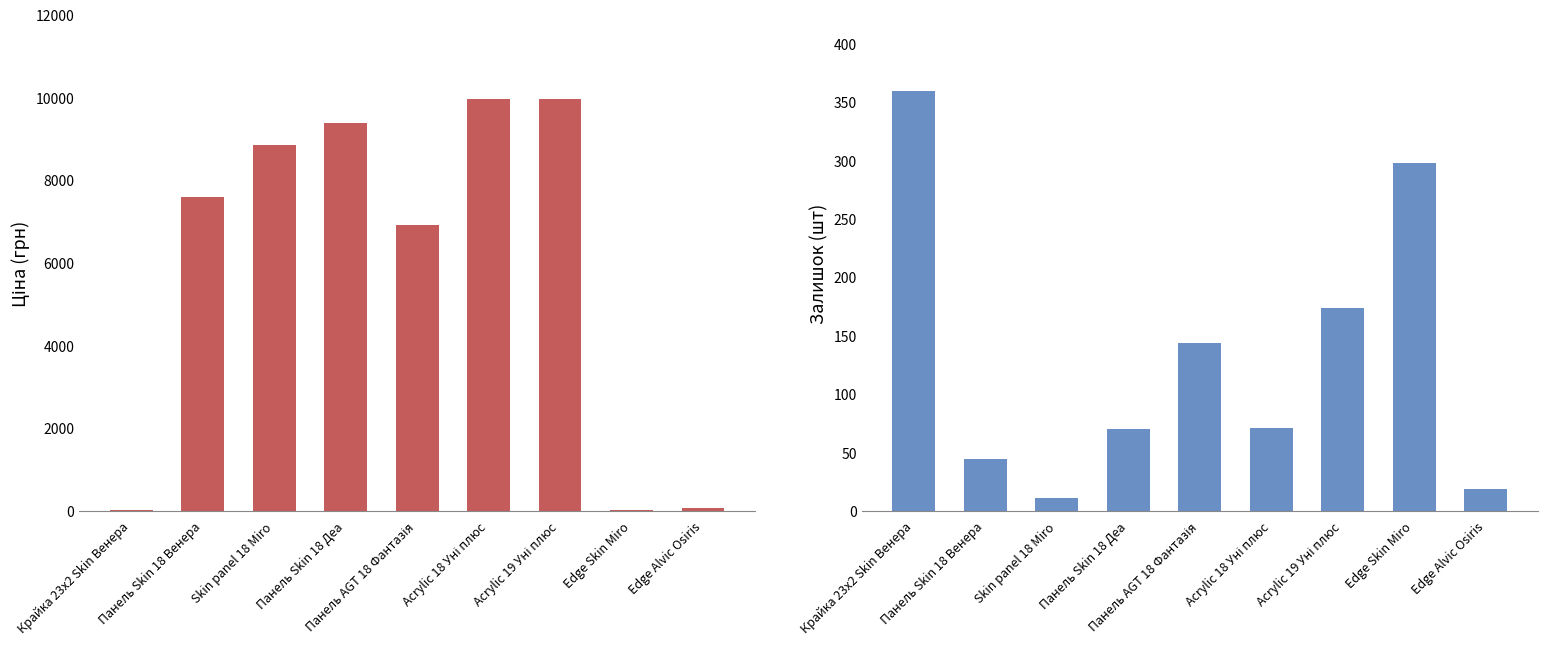

What are all the series names shown in the legend?

Ціна, Залишок